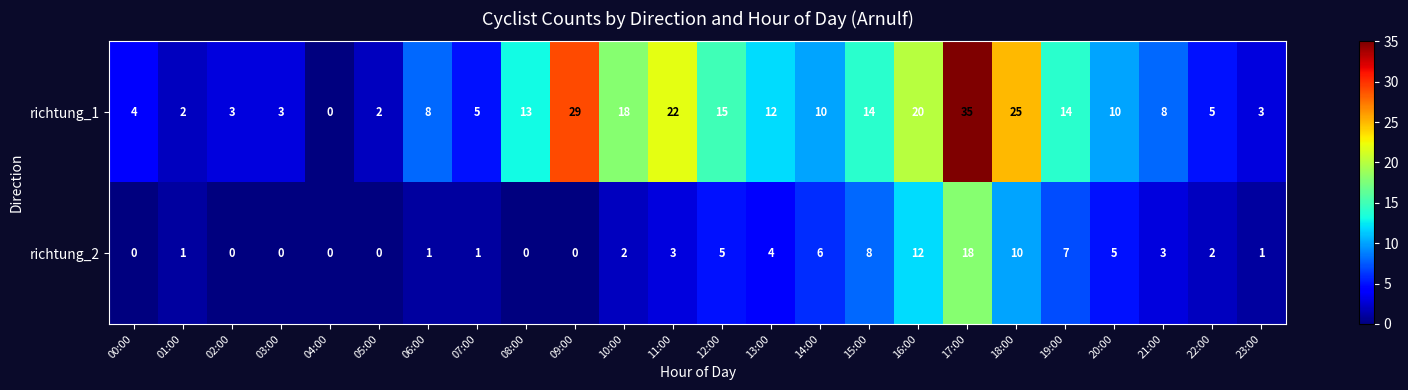

What is the average value of the richtung_1 series?

12